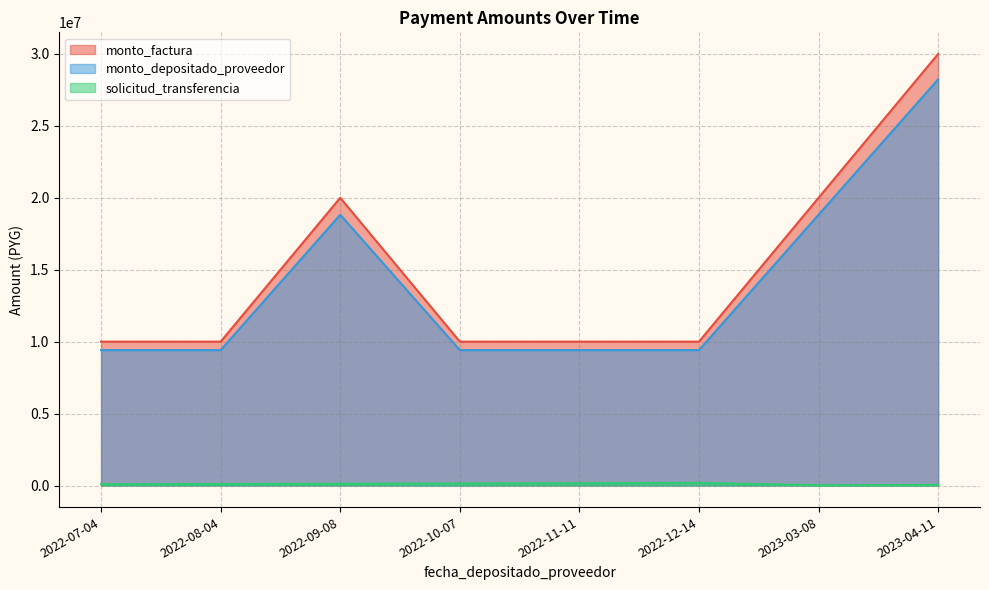

What is the value of the monto_depositado_proveedor point at the 8th from the left?

28231364